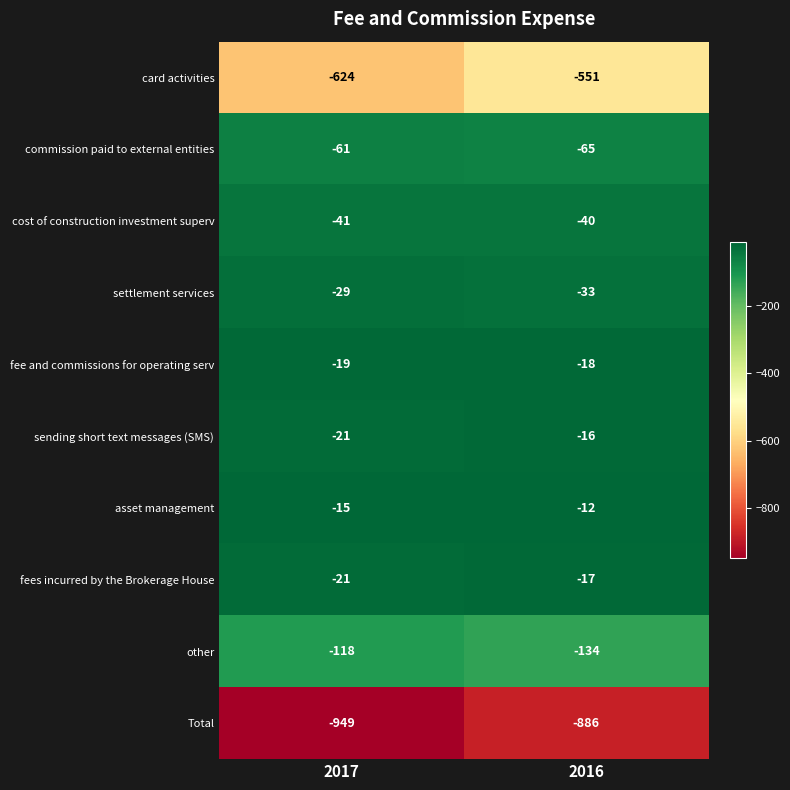

Reading right to left, what are all the values shown in this chart?

card activities: -551	-624
commission paid to external entities: -65	-61
cost of construction investment superv: -40	-41
settlement services: -33	-29
fee and commissions for operating serv: -18	-19
sending short text messages (SMS): -16	-21
asset management: -12	-15
fees incurred by the Brokerage House: -17	-21
other: -134	-118
Total: -886	-949